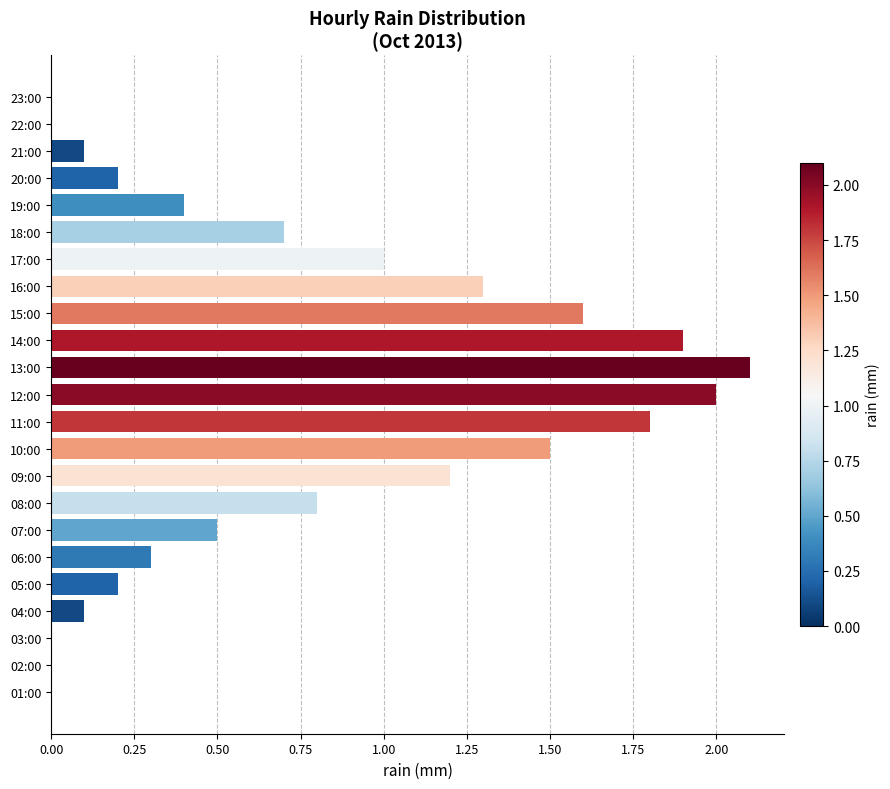

At which category does the chart reach its peak across all series?

13:00